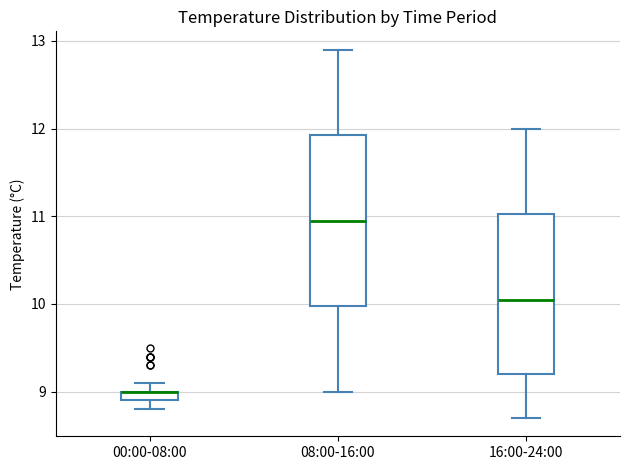

Where does the upper whisker of the box for 16:00-24:00 end on the y-axis? The values are not printed on the chart, so give them approximately, as read against the axis.

12.0